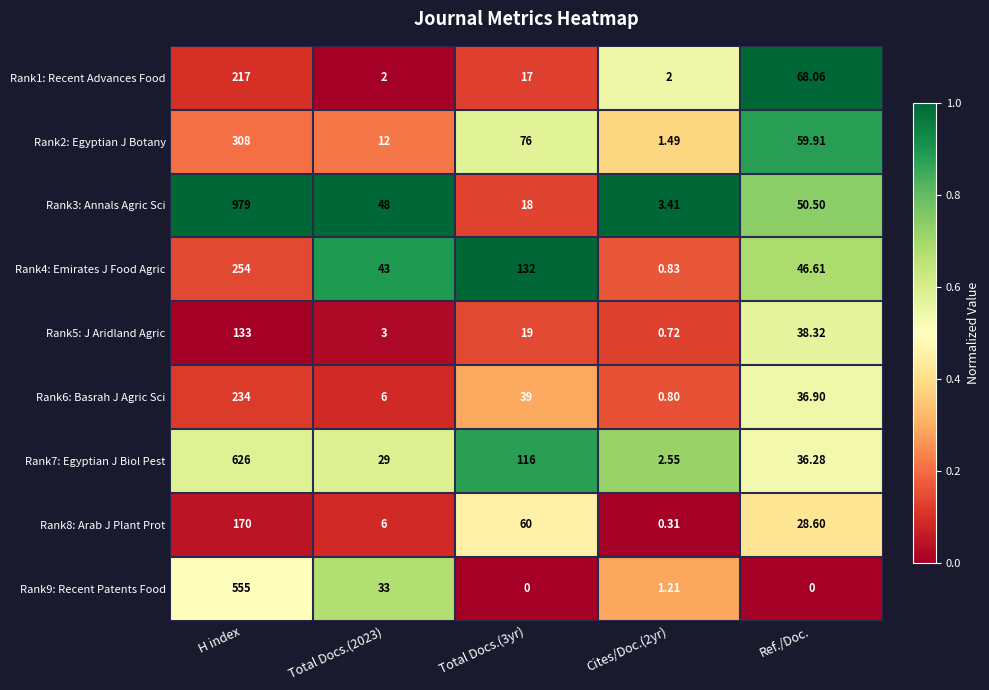

At which label is Rank5: J Aridland Agric closest to 66?

Ref./Doc.